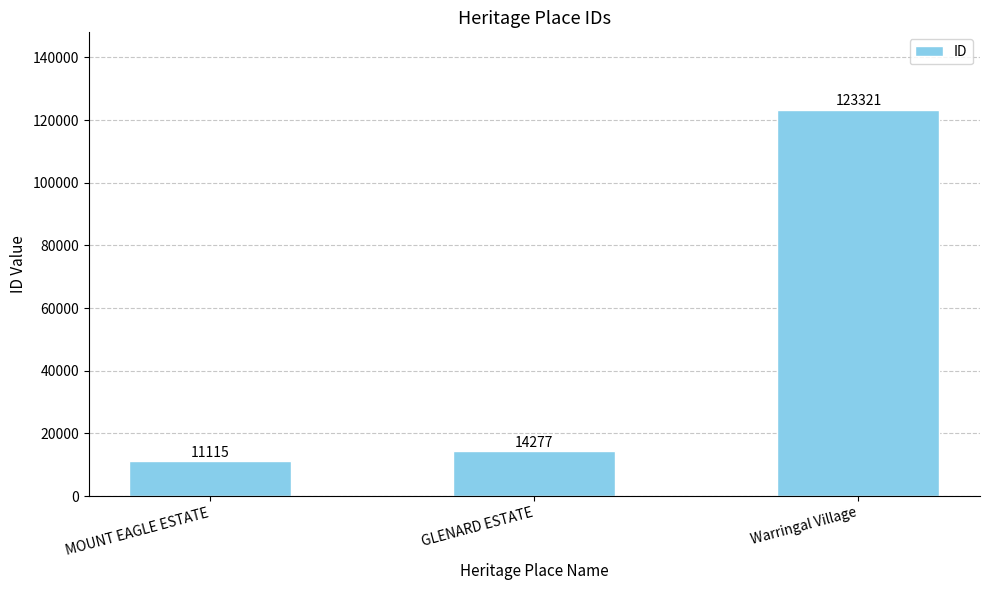

The value at GLENARD ESTATE is 14277. True or false?

True